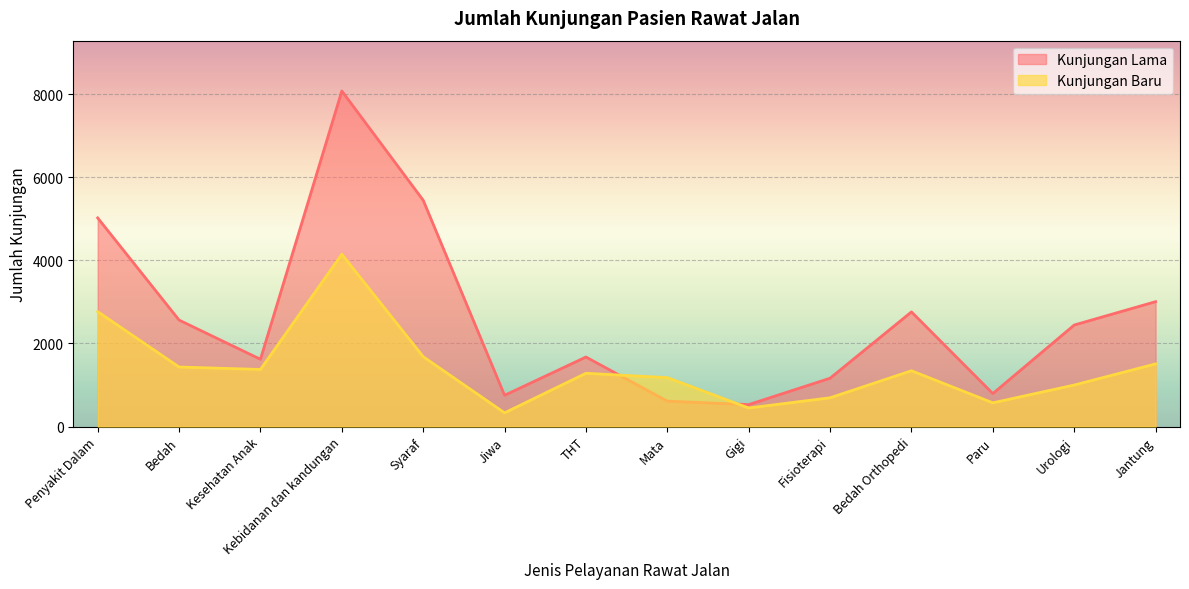

Which series has the widest spread of values?

Kunjungan Lama